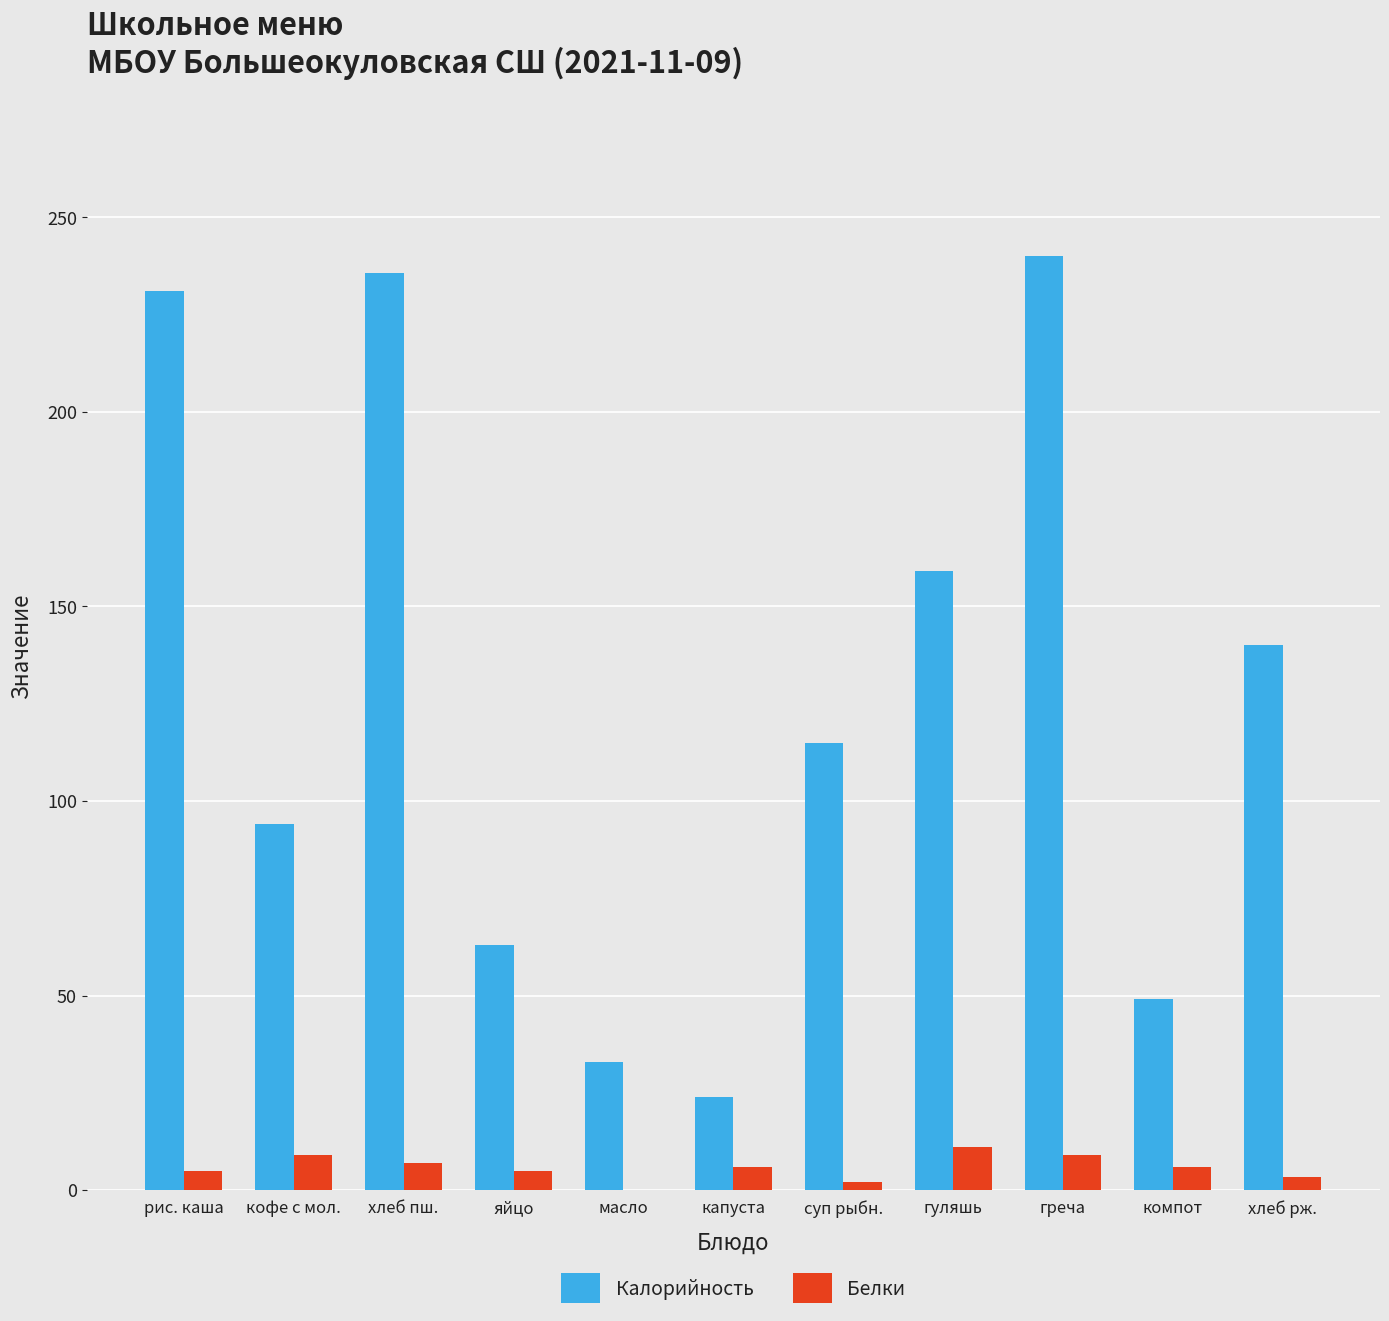

Is the value of Калорийность at кофе с мол. greater than the value of Белки at хлеб рж.?

Yes